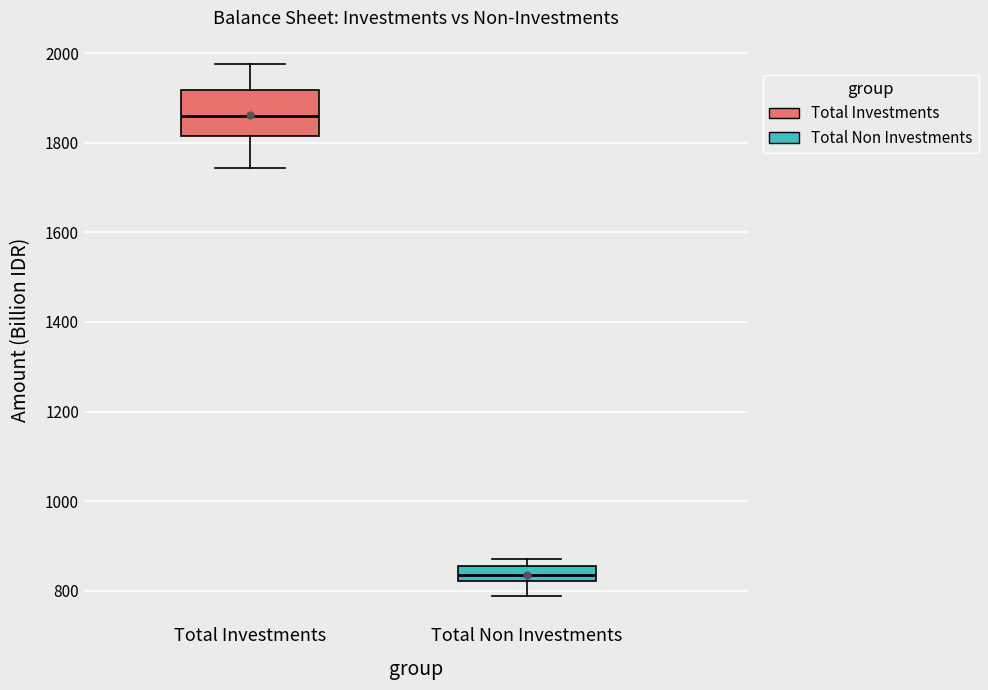

Which box's median line is the highest?

Total Investments